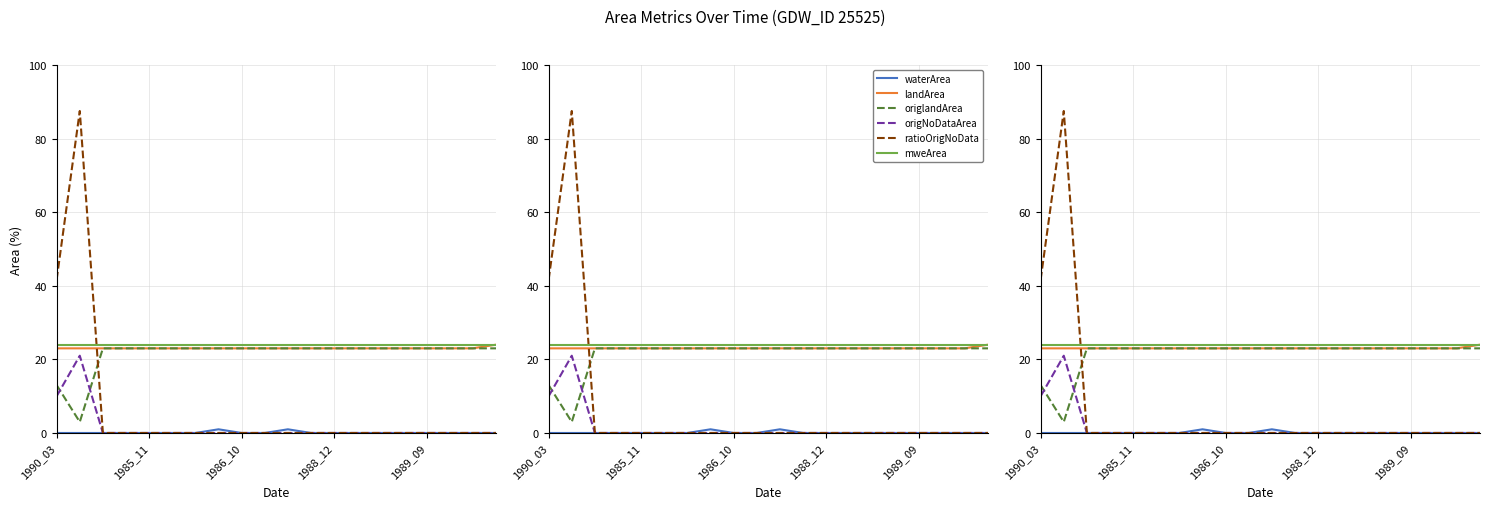

Read the landArea value at 9.

23.0